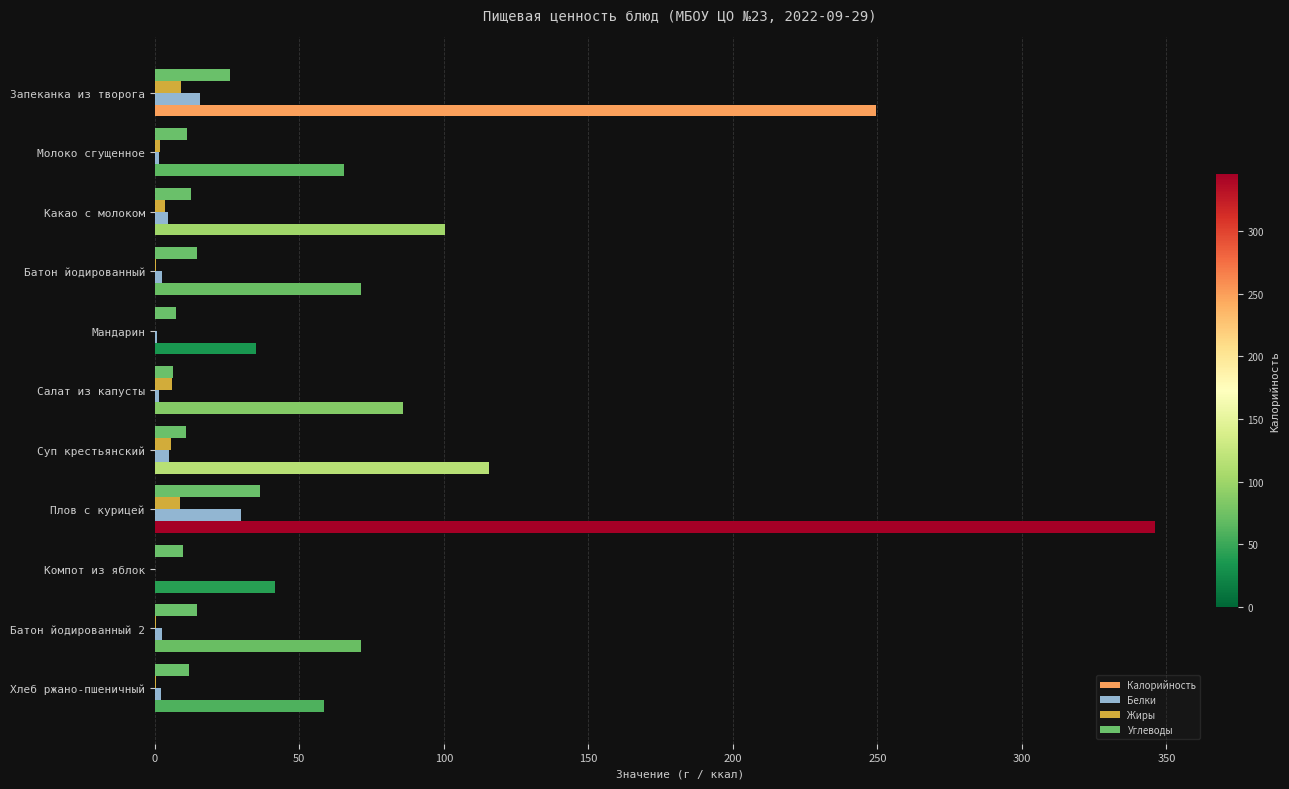

Which series has the largest total across all categories?

Калорийность